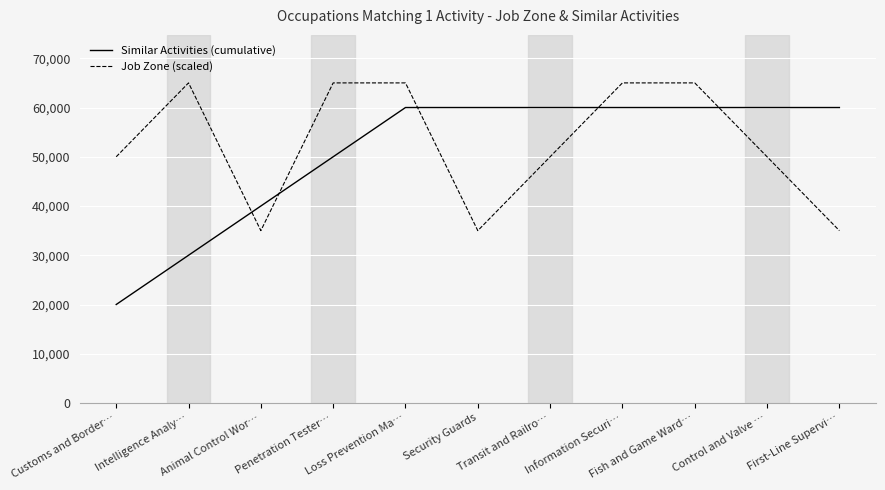

Is the value of Job Zone (scaled) at Information Securi… greater than the value of Similar Activities (cumulative) at Animal Control Wor…?

Yes